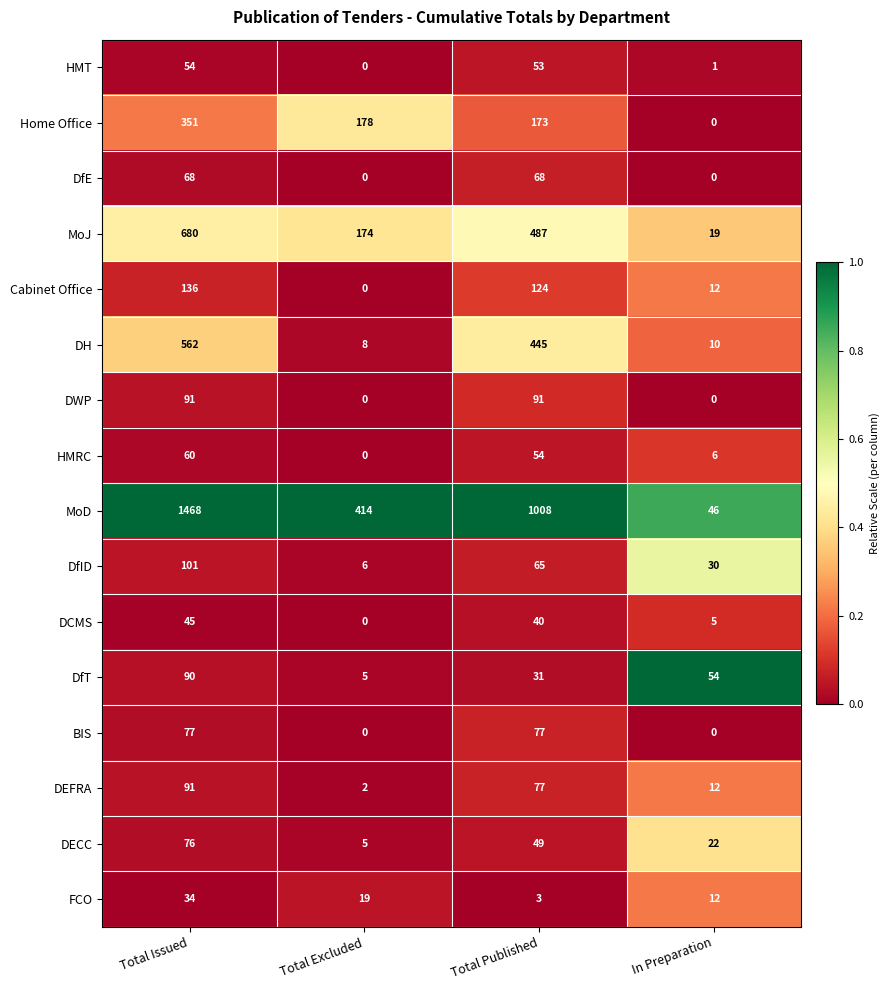

Which series has the widest spread of values?

MoD